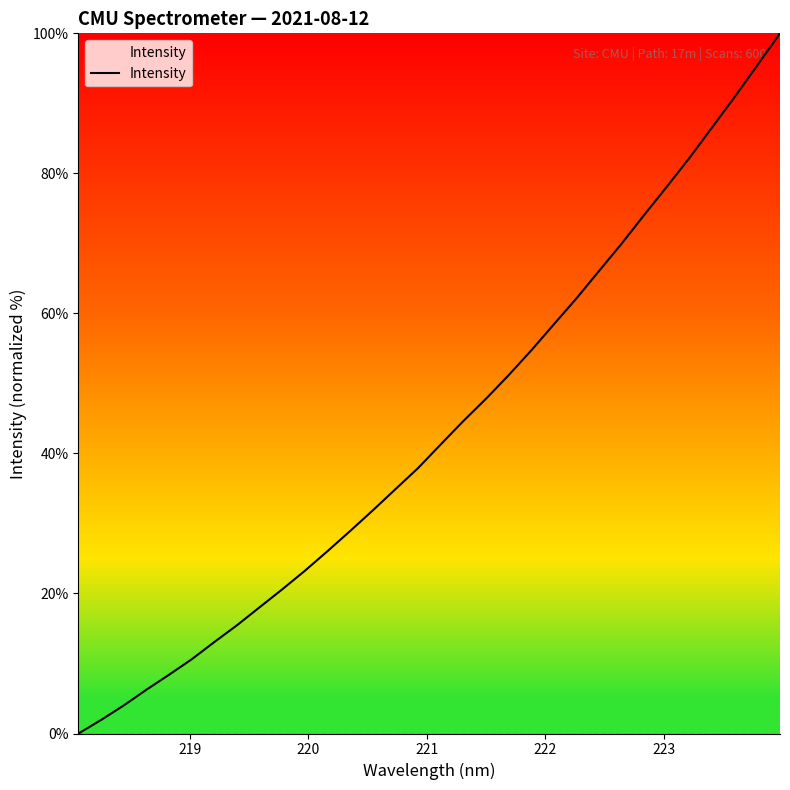

Count the number of values greater than 41.

16